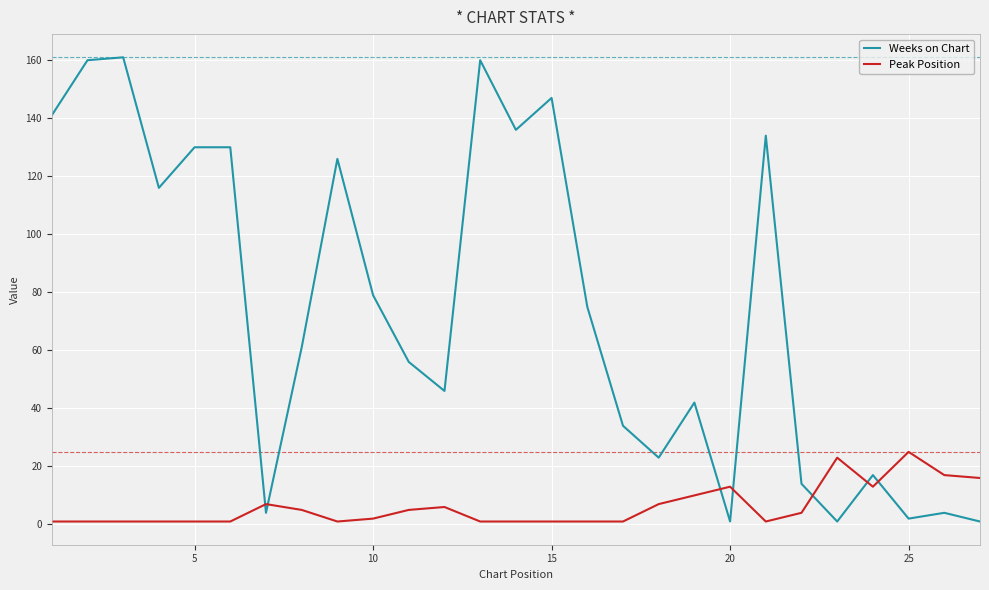

In Weeks on Chart, how many points are lower than both neighbors (excluding endpoints)?

8